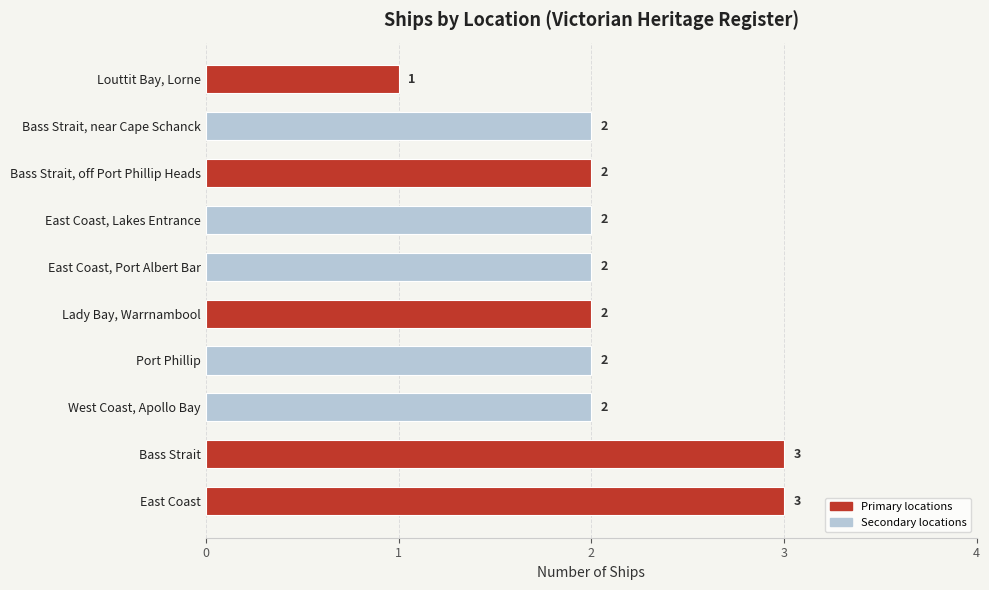

The chart shows a value of 3 at Bass Strait, near Cape Schanck. True or false?

False